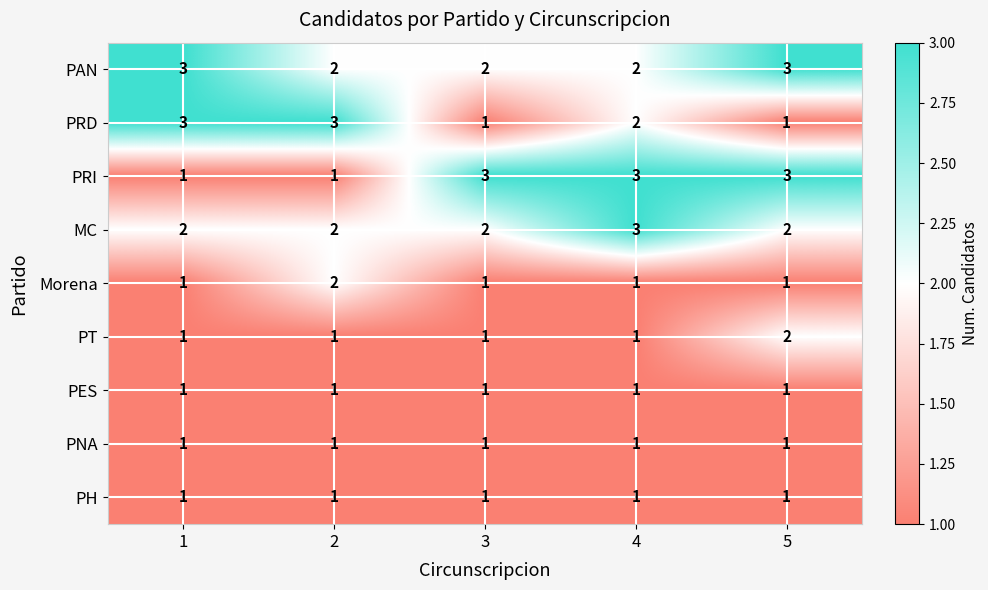

Is it true that PRD equals 3 at 1?

True